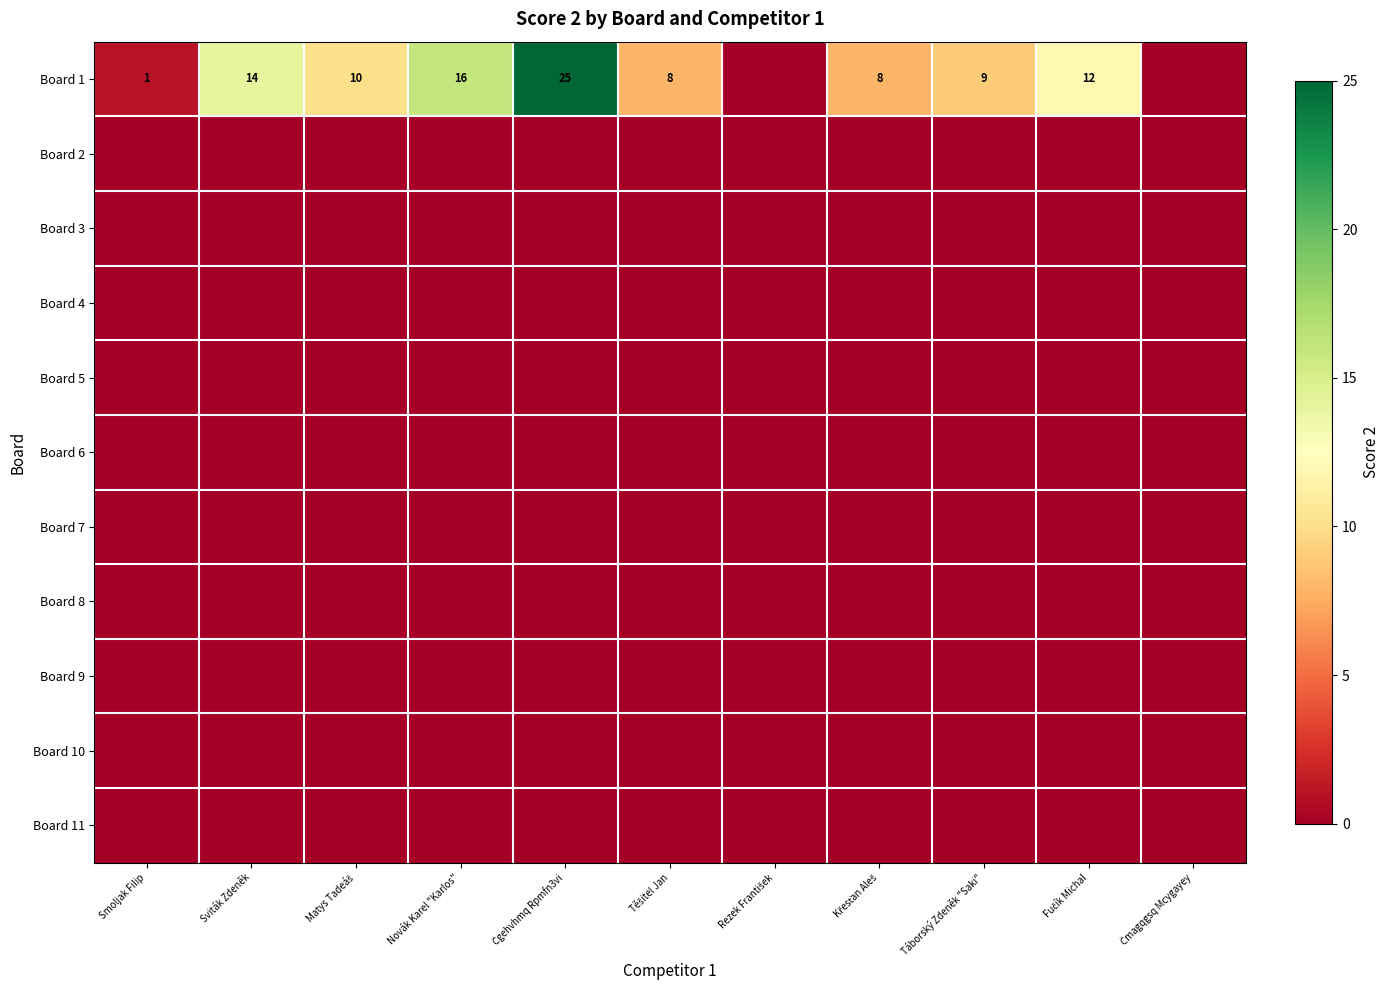

True or false: Board 10 has a value of 0 at Čgehvhmq Rpmfn3vi.

True